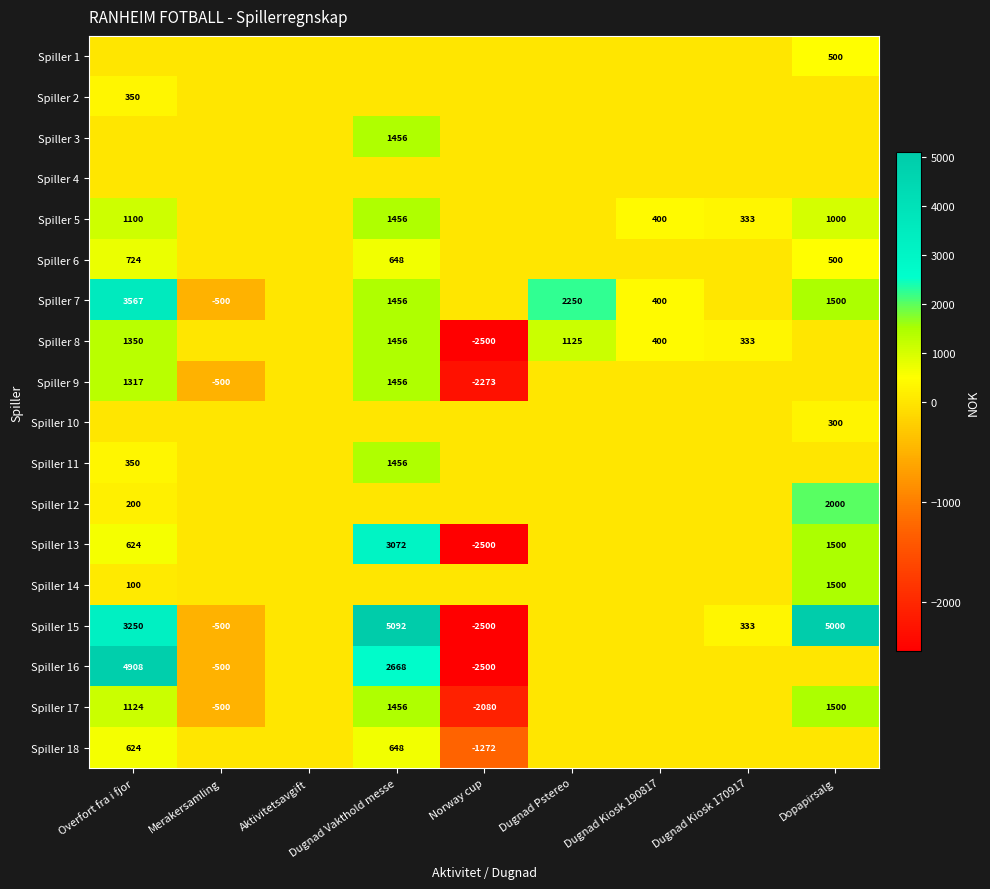

What is the difference between the Spiller 7 values at Dugnad Pstereo and Dugnad Kiosk 190817?

1850